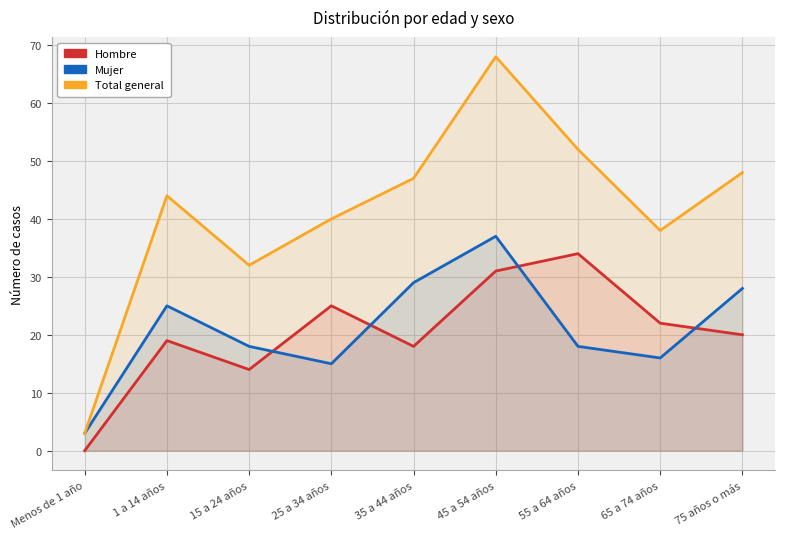

Where is the first local minimum for Total general?

15 a 24 años